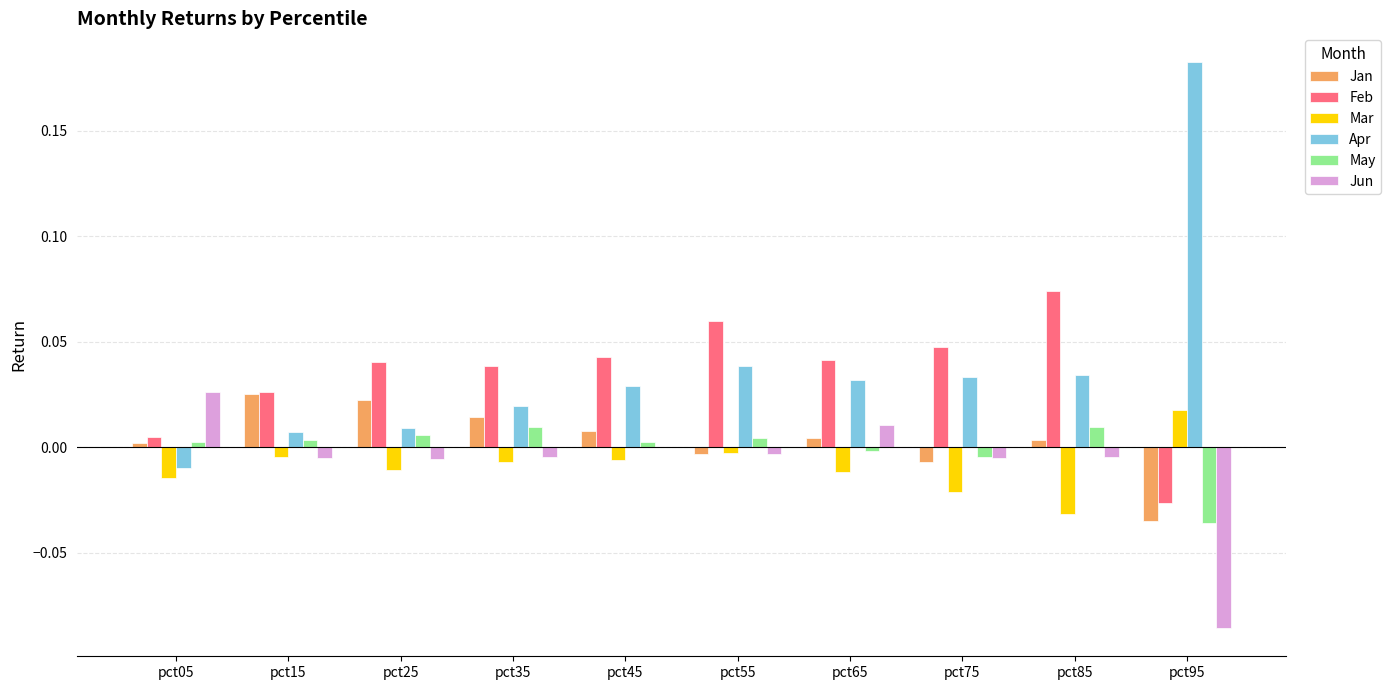

The Jan series shows -0.0 at pct55. True or false?

True